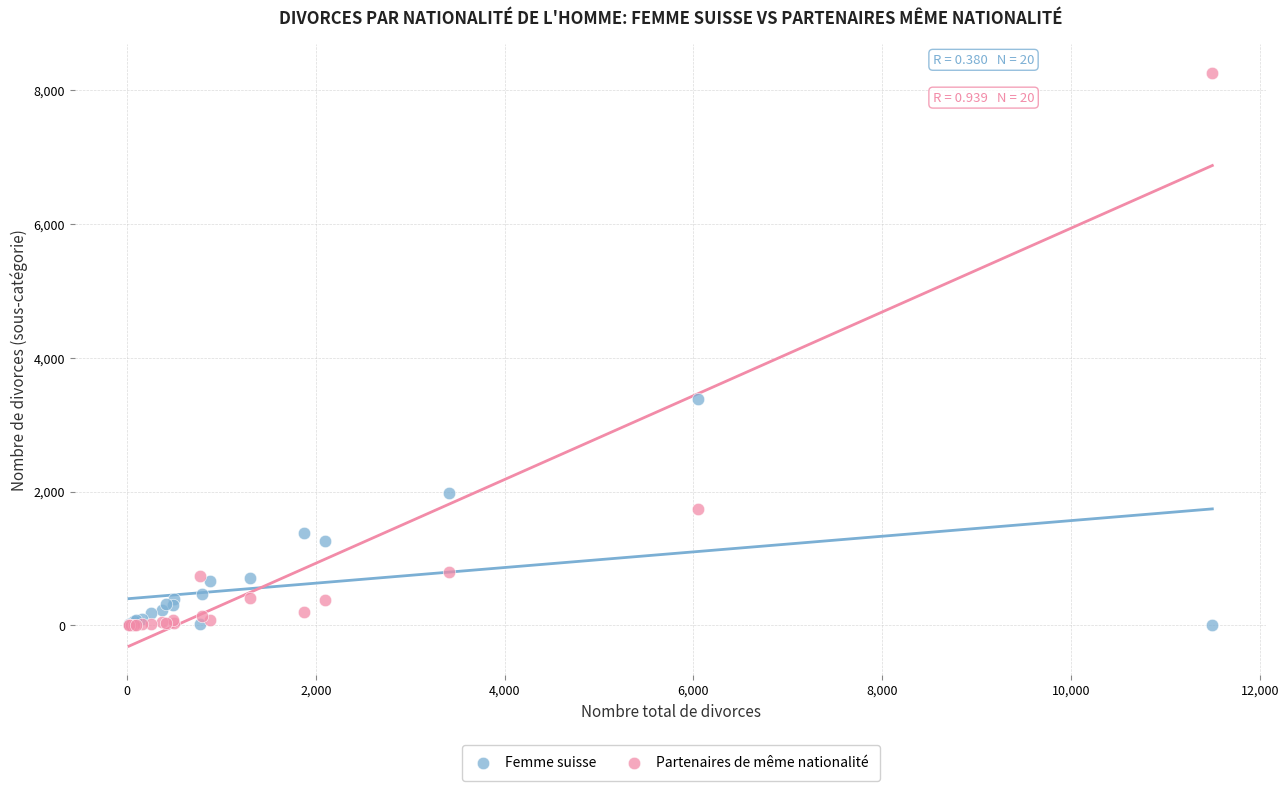

Which series contains the highest Y value?

Partenaires de même nationalité